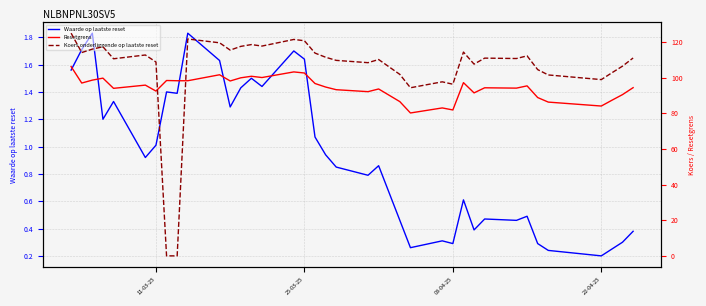

The Waarde op laatste reset series shows 0.6 at 11-03-25. True or false?

False